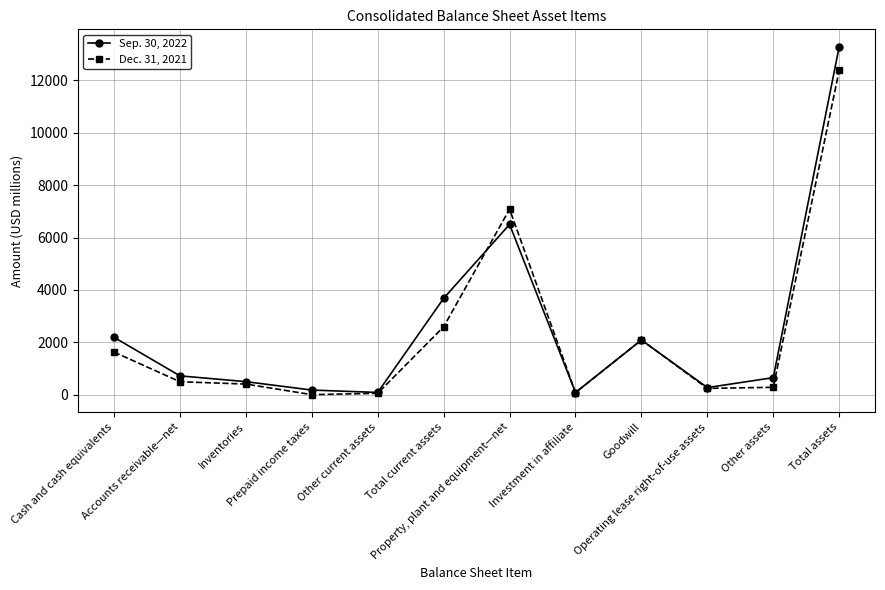

Which category has the highest value in the Dec. 31, 2021 series?

Total assets